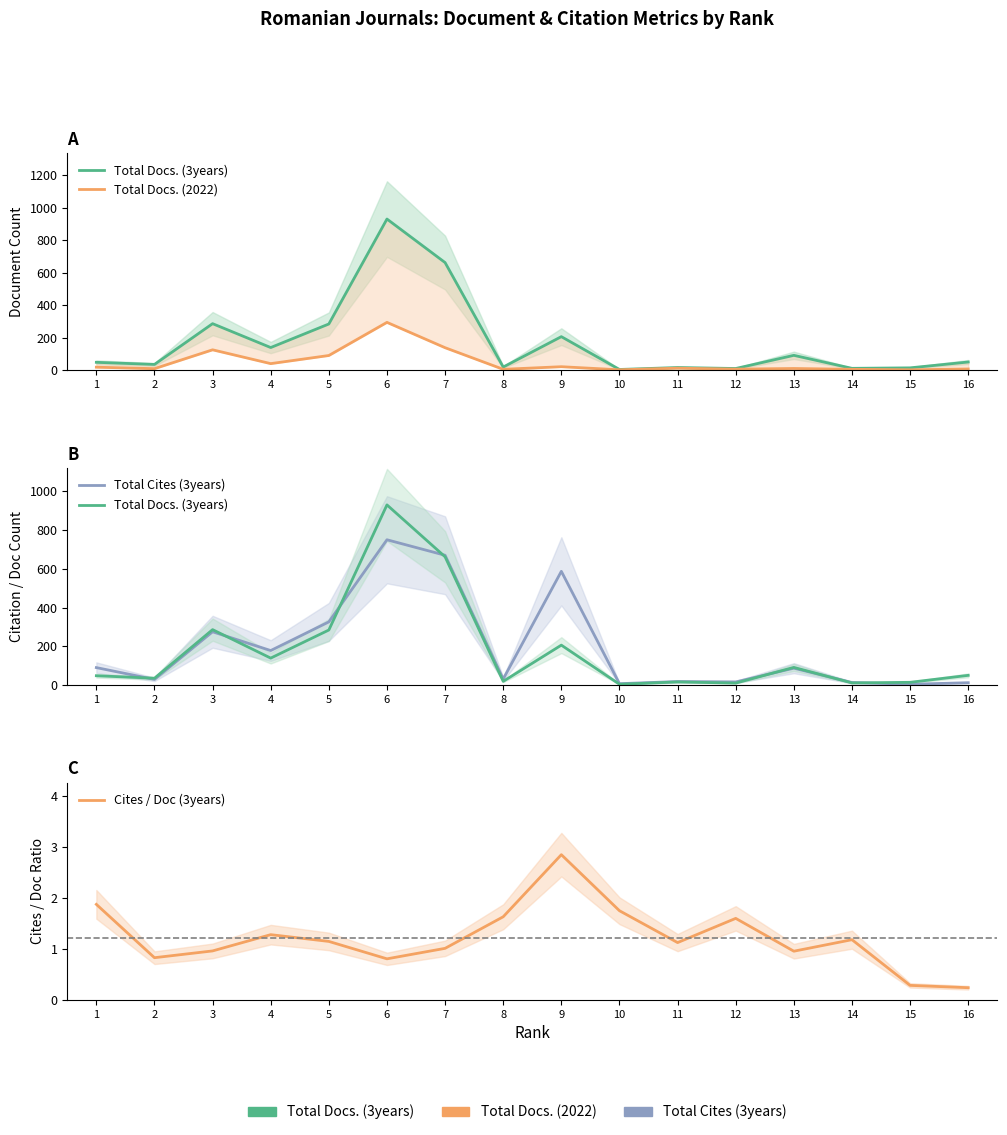

What is the minimum value for Cites / Doc (3years)?

0.2